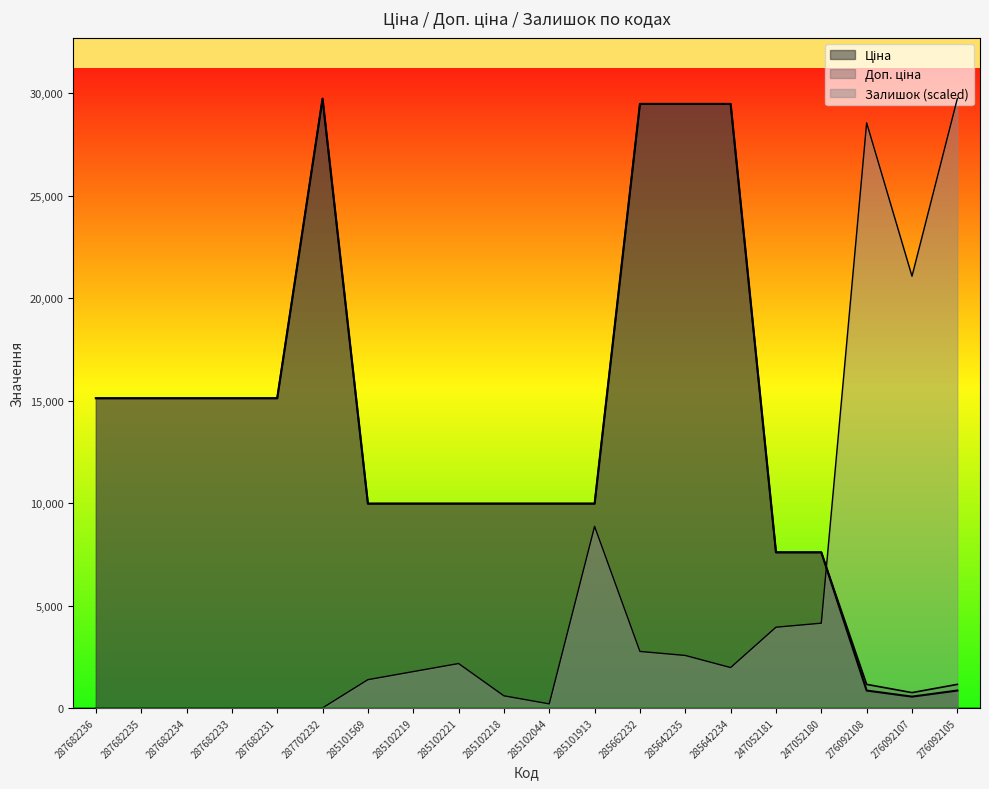

Rank the series by their maximum value, from highest to lowest.

Ціна, Доп. ціна, Залишок